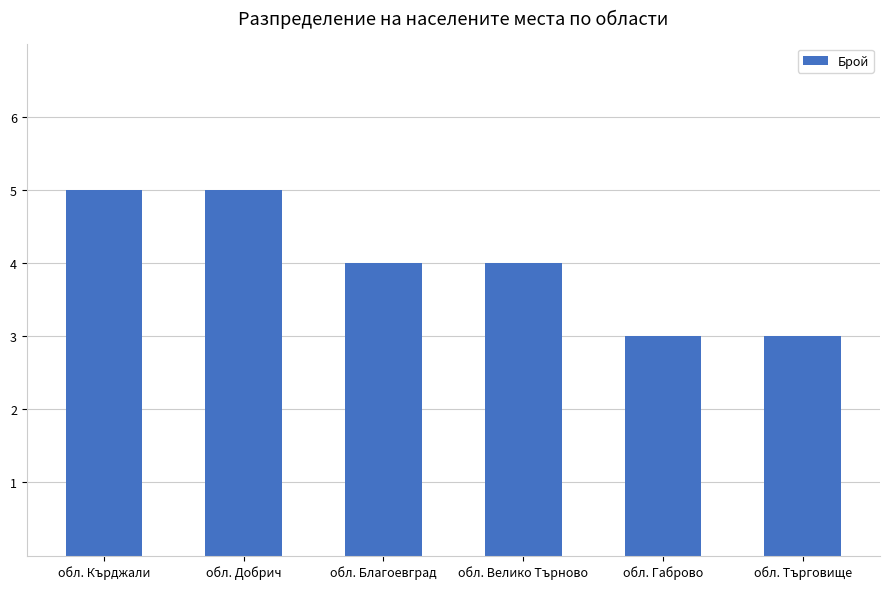

True or false: the data shows 3 at обл. Търговище.

True